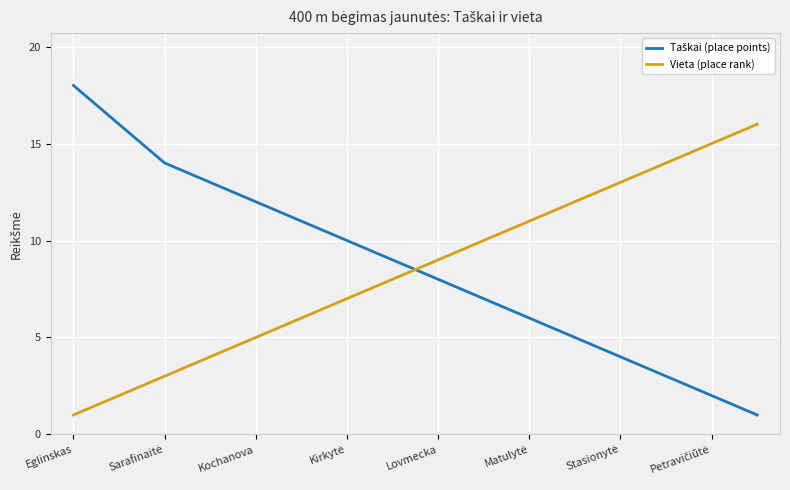

What is the maximum value shown in the chart?

18